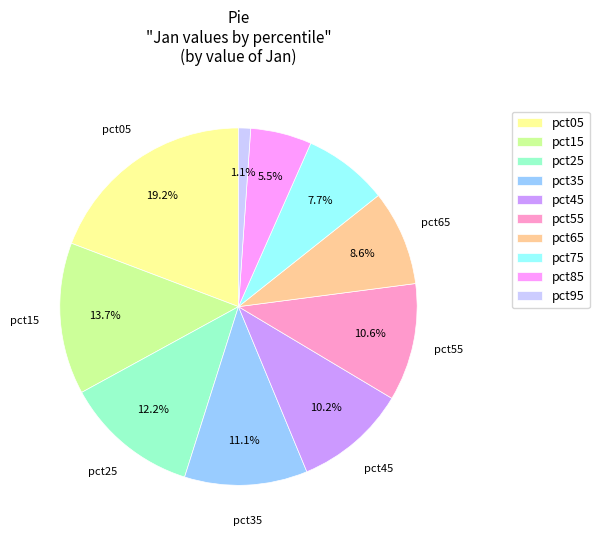

Is there a majority slice in this chart?

No